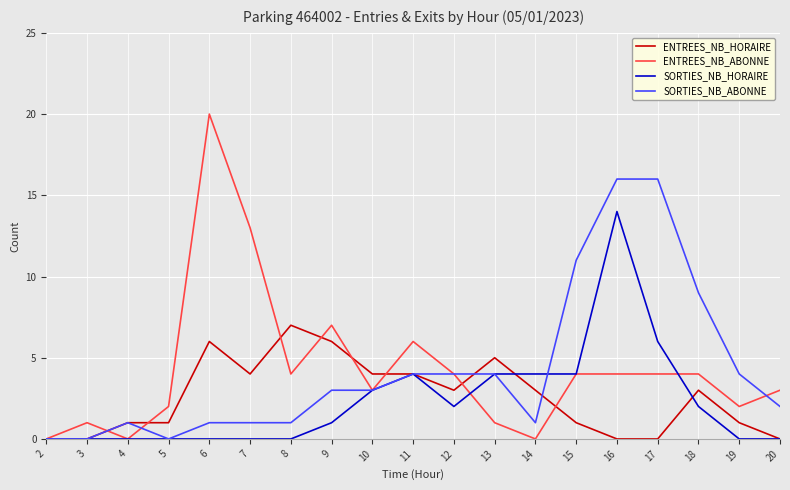

Between 6 and 11, which series saw the biggest shift?

ENTREES_NB_ABONNE